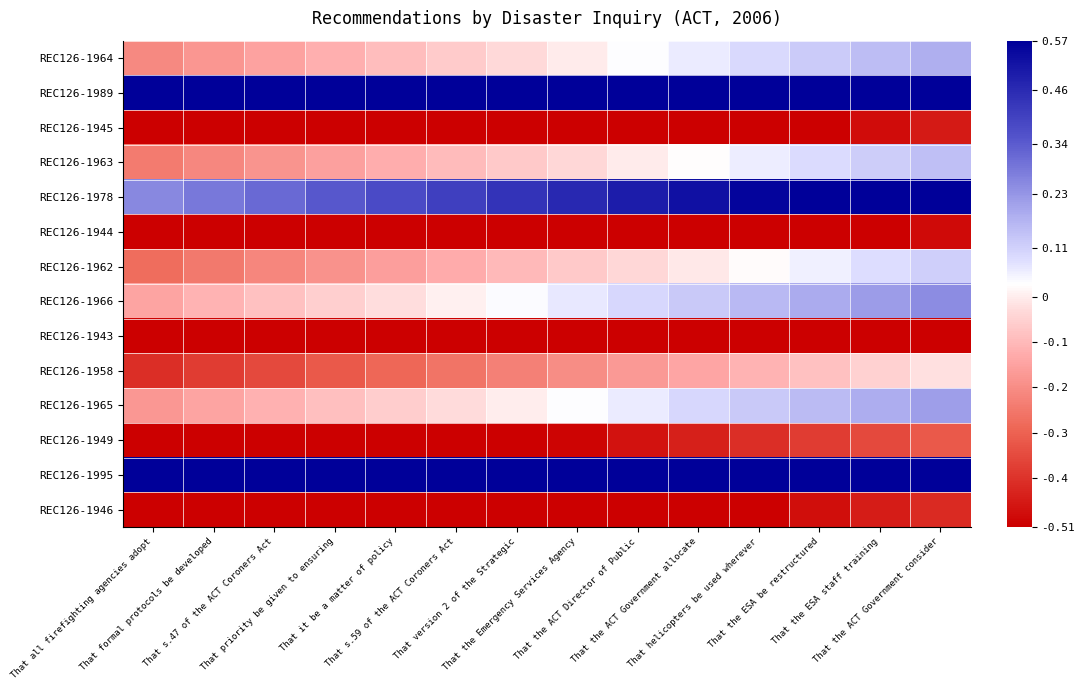

Which has a higher value, That the ACT Government consider or That the ACT Government allocate?

That the ACT Government consider